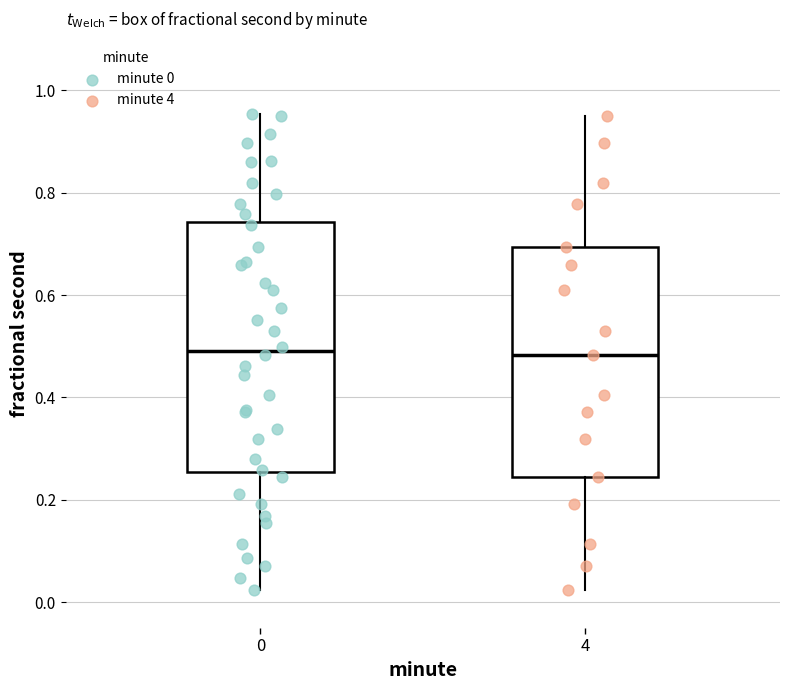

Reading left to right, read every box against the y-axis: the position of its median line, the range the box covers, and the ends of its whiskers. The values are not printed on the chart, so give them approximately, as read against the axis.

0: median 0.50, box 0.26 to 0.74, whiskers 0.02 to 0.96
4: median 0.48, box 0.24 to 0.70, whiskers 0.02 to 0.96